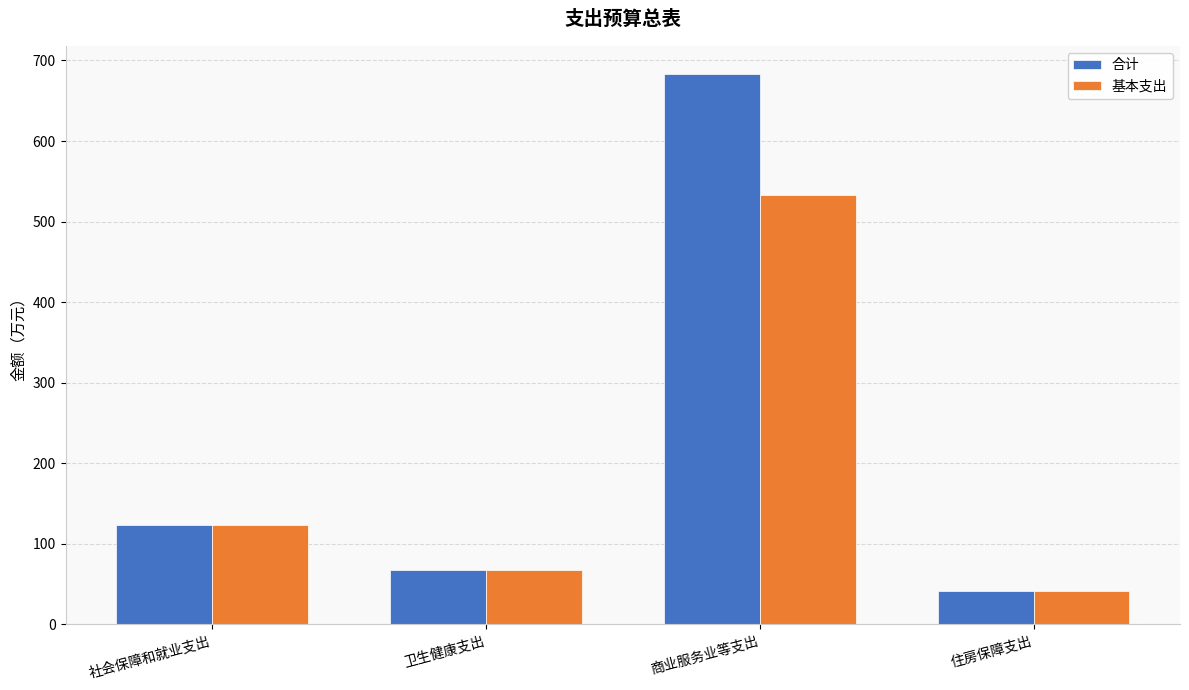

Reading left to right, what are all the values shown in this chart?

合计: 社会保障和就业支出=123.4	卫生健康支出=67.5	商业服务业等支出=683.8	住房保障支出=41.8
基本支出: 社会保障和就业支出=123.4	卫生健康支出=67.5	商业服务业等支出=532.8	住房保障支出=41.8